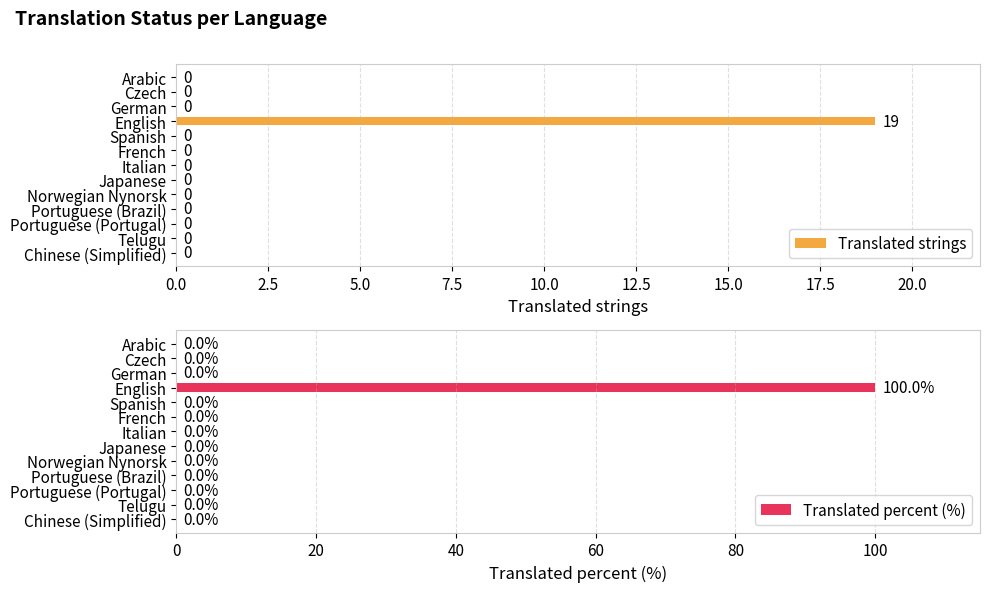

True or false: Translated strings has a value of -6 at Japanese.

False